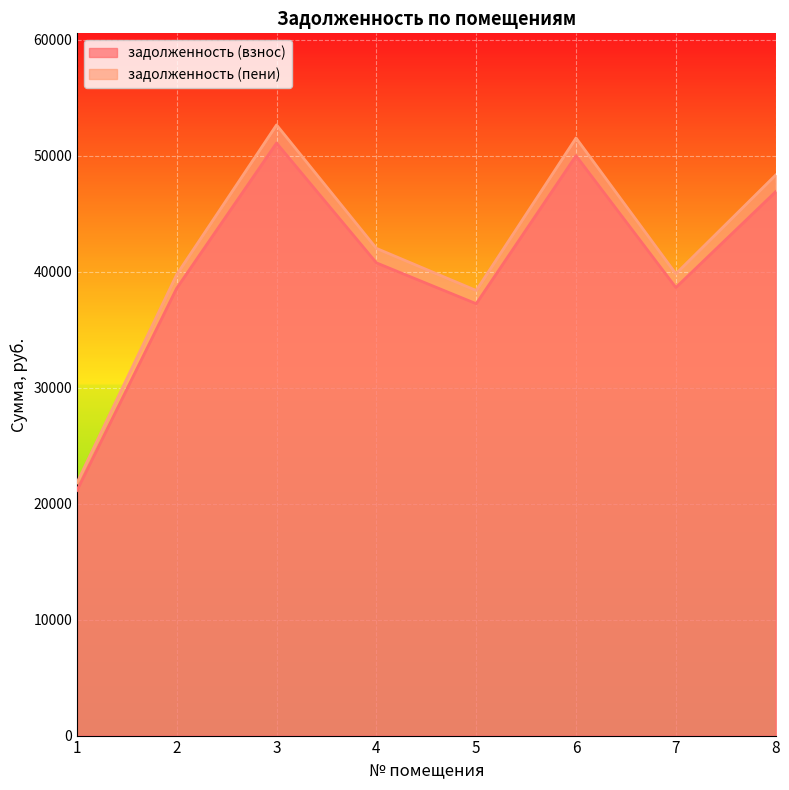

How many lines are shown in the chart?

2